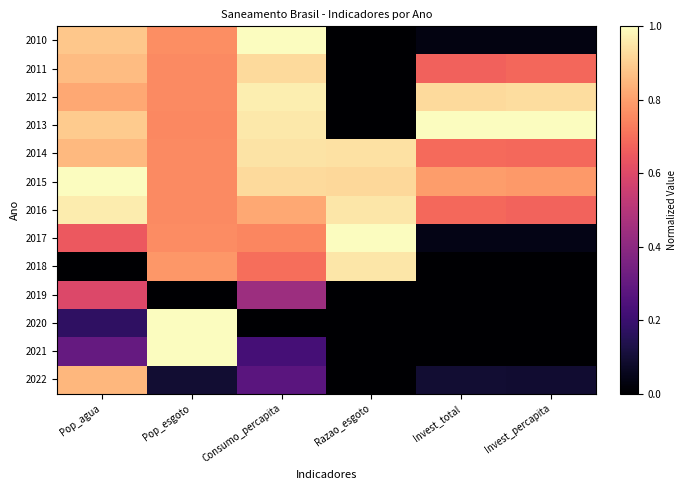

Reading left to right, what are all the values shown in this chart?

2010: Pop_agua=0.9	Pop_esgoto=0.8	Consumo_percapita=1.0	Razao_esgoto=0.0	Invest_total=0.0	Invest_percapita=0.0
2011: Pop_agua=0.9	Pop_esgoto=0.8	Consumo_percapita=0.9	Razao_esgoto=0.0	Invest_total=0.7	Invest_percapita=0.7
2012: Pop_agua=0.8	Pop_esgoto=0.8	Consumo_percapita=1.0	Razao_esgoto=0.0	Invest_total=0.9	Invest_percapita=0.9
2013: Pop_agua=0.9	Pop_esgoto=0.8	Consumo_percapita=1.0	Razao_esgoto=0.0	Invest_total=1.0	Invest_percapita=1.0
2014: Pop_agua=0.9	Pop_esgoto=0.8	Consumo_percapita=0.9	Razao_esgoto=0.9	Invest_total=0.7	Invest_percapita=0.7
2015: Pop_agua=1.0	Pop_esgoto=0.8	Consumo_percapita=0.9	Razao_esgoto=0.9	Invest_total=0.8	Invest_percapita=0.8
2016: Pop_agua=1.0	Pop_esgoto=0.8	Consumo_percapita=0.8	Razao_esgoto=1.0	Invest_total=0.7	Invest_percapita=0.7
2017: Pop_agua=0.6	Pop_esgoto=0.8	Consumo_percapita=0.7	Razao_esgoto=1.0	Invest_total=0.0	Invest_percapita=0.0
2018: Pop_agua=0.0	Pop_esgoto=0.8	Consumo_percapita=0.7	Razao_esgoto=1.0	Invest_total=0.0	Invest_percapita=0.0
2019: Pop_agua=0.6	Pop_esgoto=0.0	Consumo_percapita=0.4	Razao_esgoto=0.0	Invest_total=0.0	Invest_percapita=0.0
2020: Pop_agua=0.2	Pop_esgoto=1.0	Consumo_percapita=0.0	Razao_esgoto=0.0	Invest_total=0.0	Invest_percapita=0.0
2021: Pop_agua=0.3	Pop_esgoto=1.0	Consumo_percapita=0.2	Razao_esgoto=0.0	Invest_total=0.0	Invest_percapita=0.0
2022: Pop_agua=0.8	Pop_esgoto=0.1	Consumo_percapita=0.3	Razao_esgoto=0.0	Invest_total=0.1	Invest_percapita=0.1